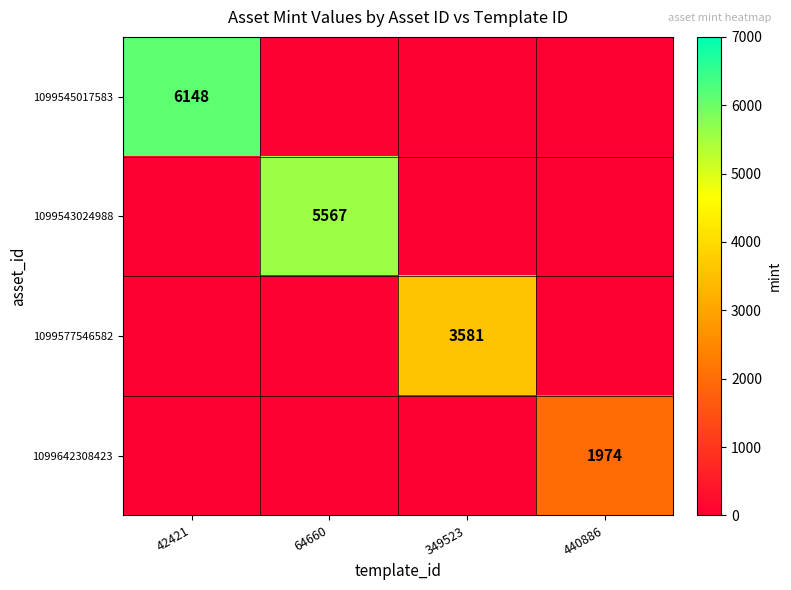

At how many categories does at least one series exceed 1596?

4